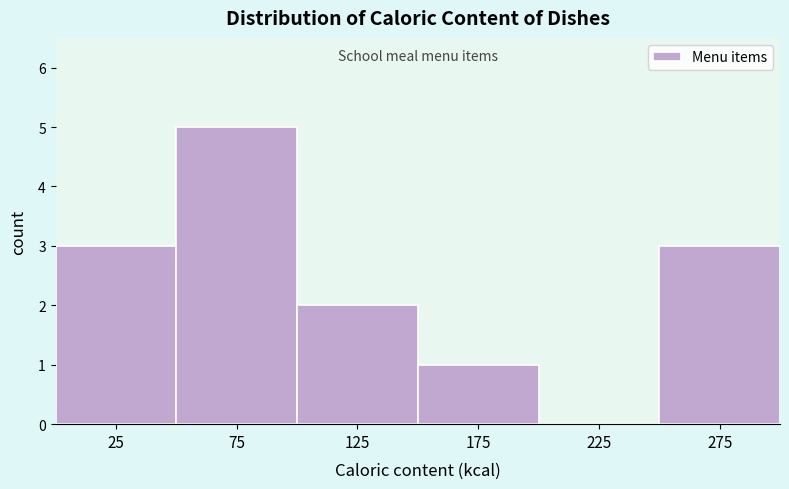

Reading left to right, transcribe this chart: for each bar, give the range it covers on the x-axis and its height. The values are not printed on the chart, so give them approximately, as read against the axis.

0 to 50: 3
50 to 100: 5
100 to 150: 2
150 to 200: 1
200 to 250: 0
250 to 300: 3